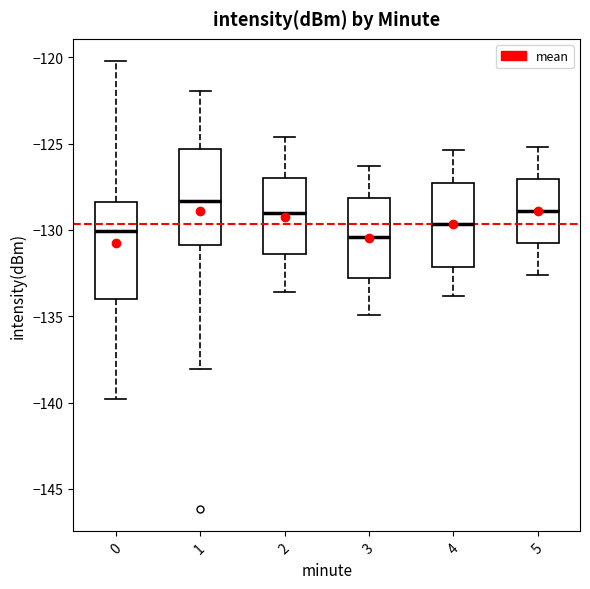

Reading left to right, transcribe this box plot: for each box, give where its median line is, the range the box spans, and where its two whiskers end, as read against the y-axis. The values are not printed on the chart, so give them approximately, as read against the axis.

0: median -130.0, box -134.0 to -128.5, whiskers -140.0 to -120.0
1: median -128.5, box -131.0 to -125.5, whiskers -138.0 to -122.0
2: median -129.0, box -131.5 to -127.0, whiskers -133.5 to -124.5
3: median -130.5, box -133.0 to -128.0, whiskers -135.0 to -126.5
4: median -129.5, box -132.0 to -127.5, whiskers -134.0 to -125.5
5: median -129.0, box -130.5 to -127.0, whiskers -132.5 to -125.0